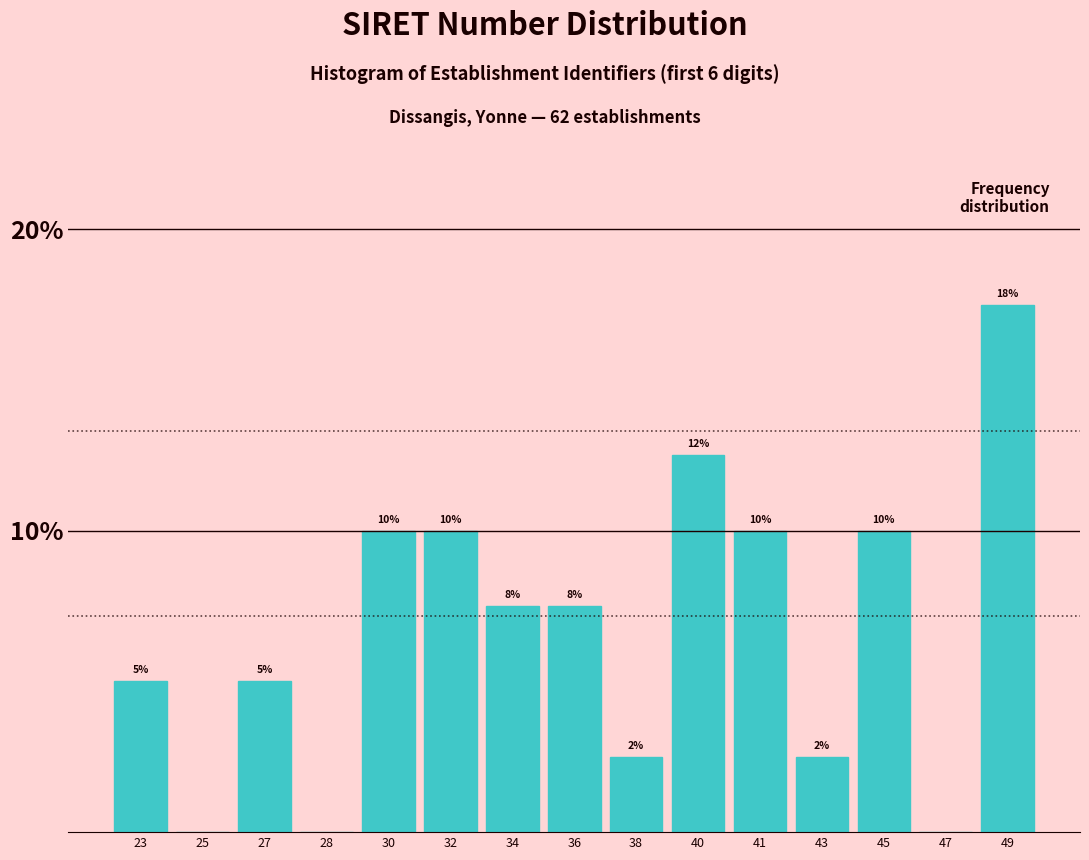

Which label corresponds to the largest value in the chart?

49